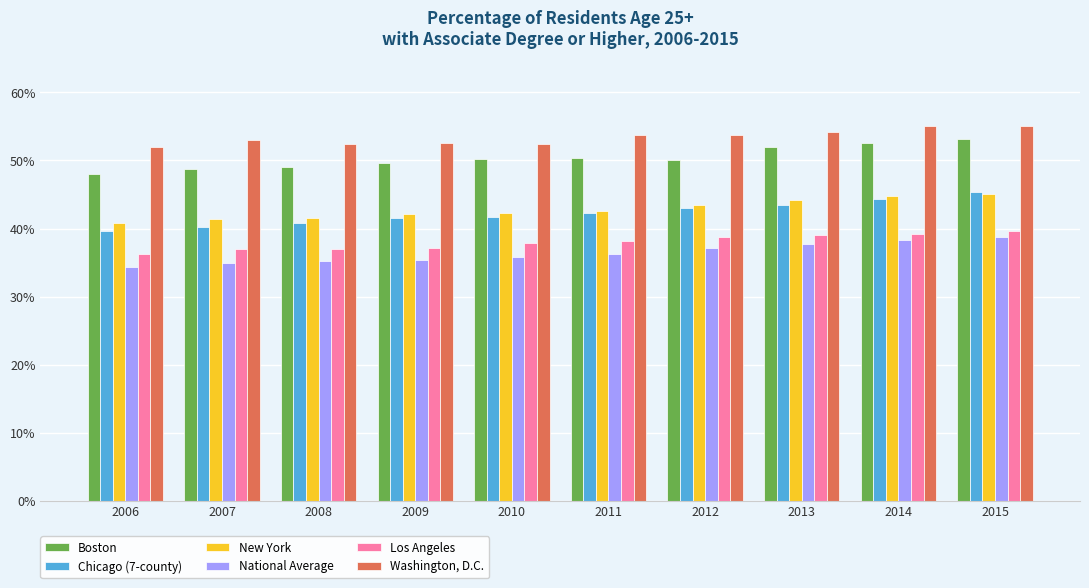

Is it true that Los Angeles equals 0.4 at 2012?

True